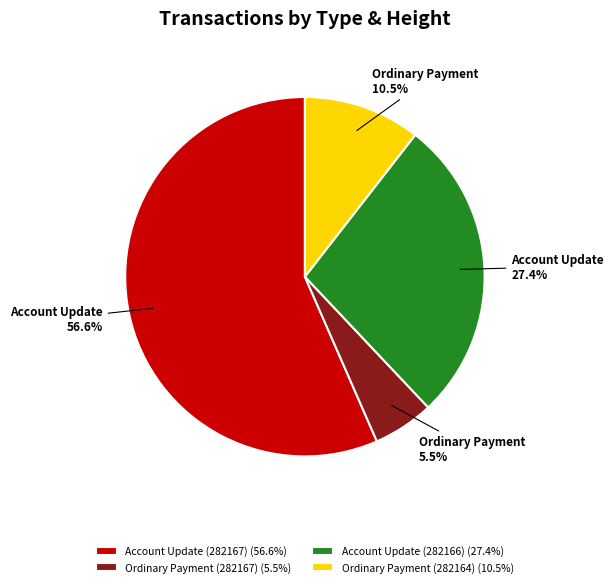

Is it true that Account Update (282167) is 57% of the pie?

True